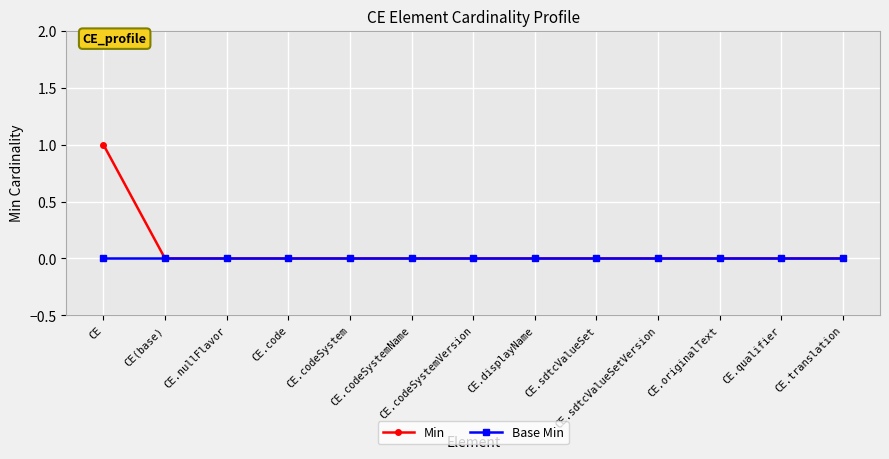

Does the chart display data point markers on the line(s)?

Yes